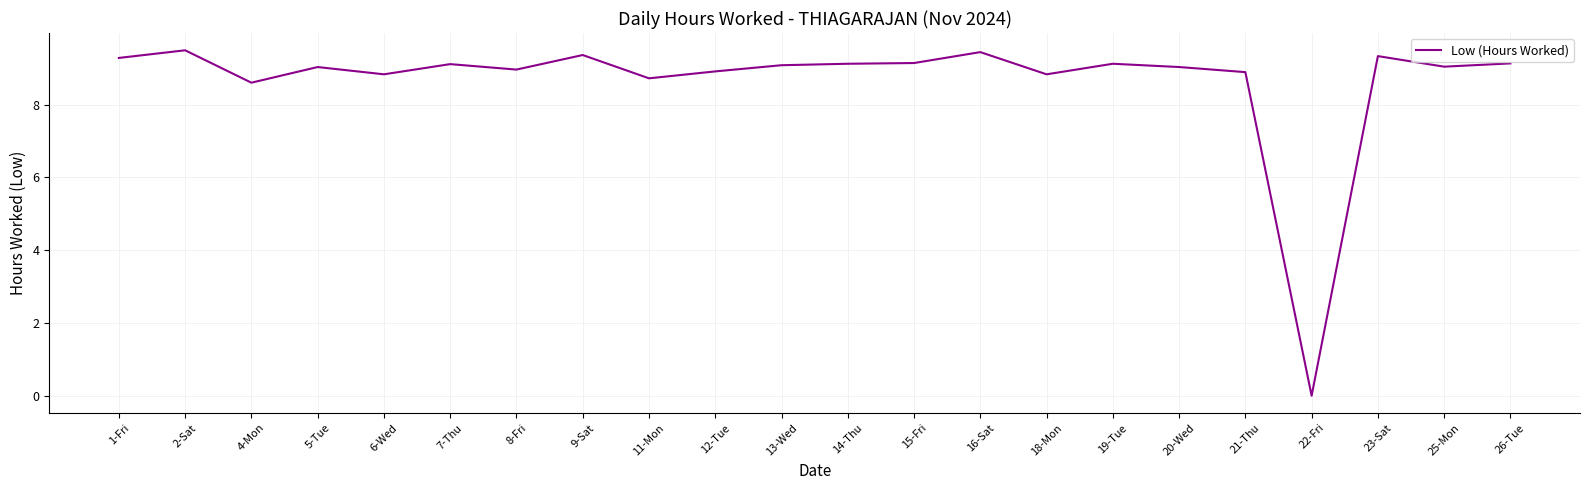

What is the greatest value displayed?

9.5